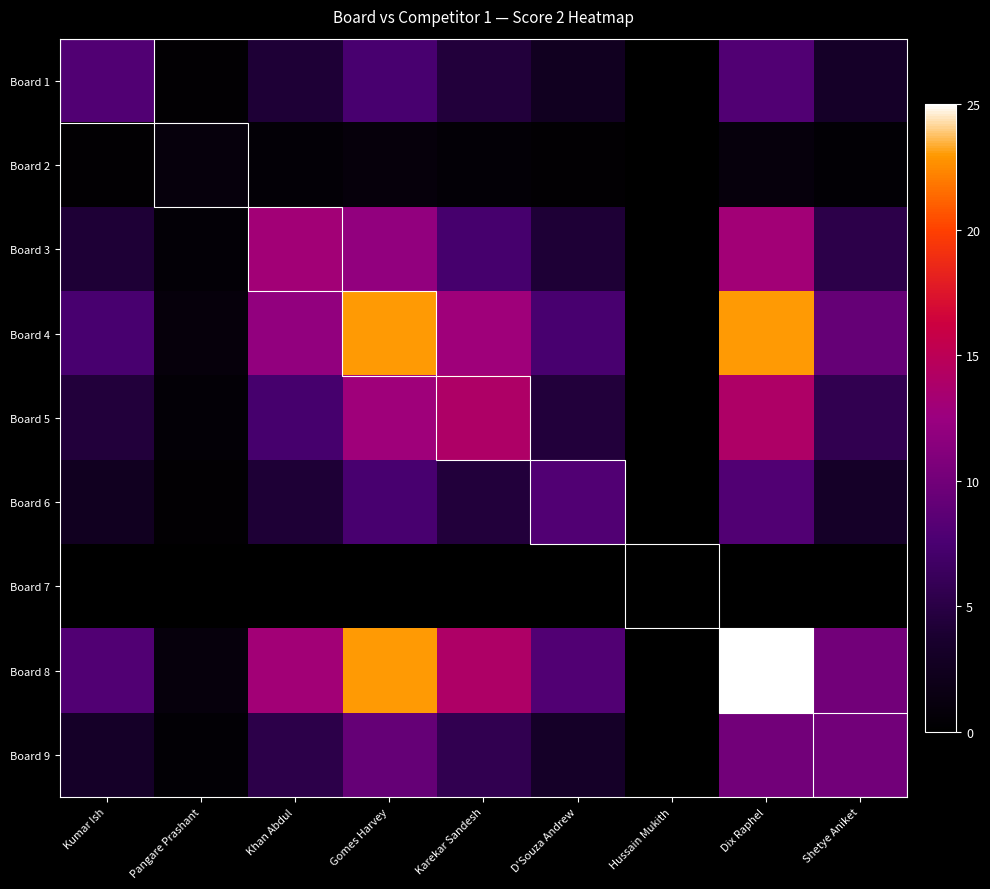

Which series has the largest total across all categories?

Board 8